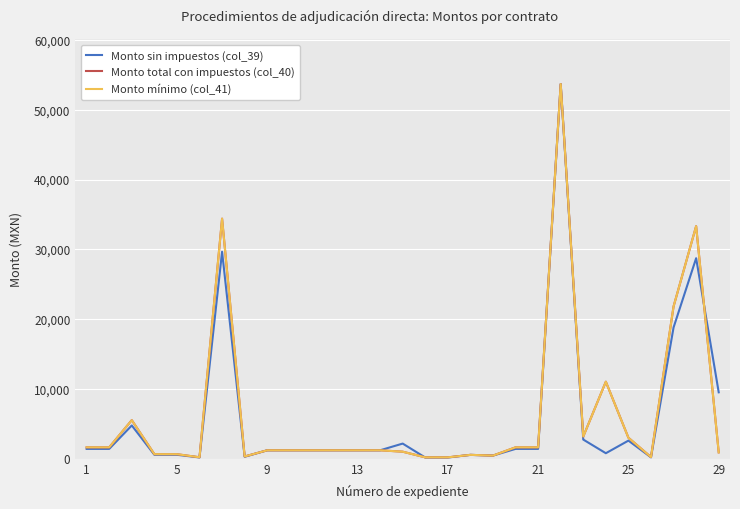

Does the chart display data point markers on the line(s)?

No